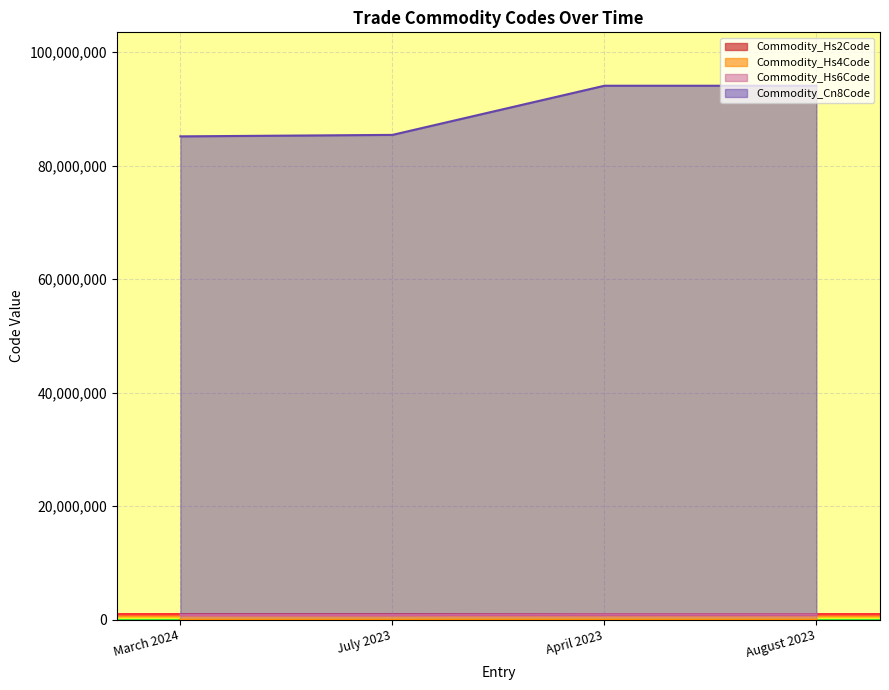

Rank the series at March 2024 from lowest to highest value.

Commodity_Hs2Code, Commodity_Hs4Code, Commodity_Hs6Code, Commodity_Cn8Code